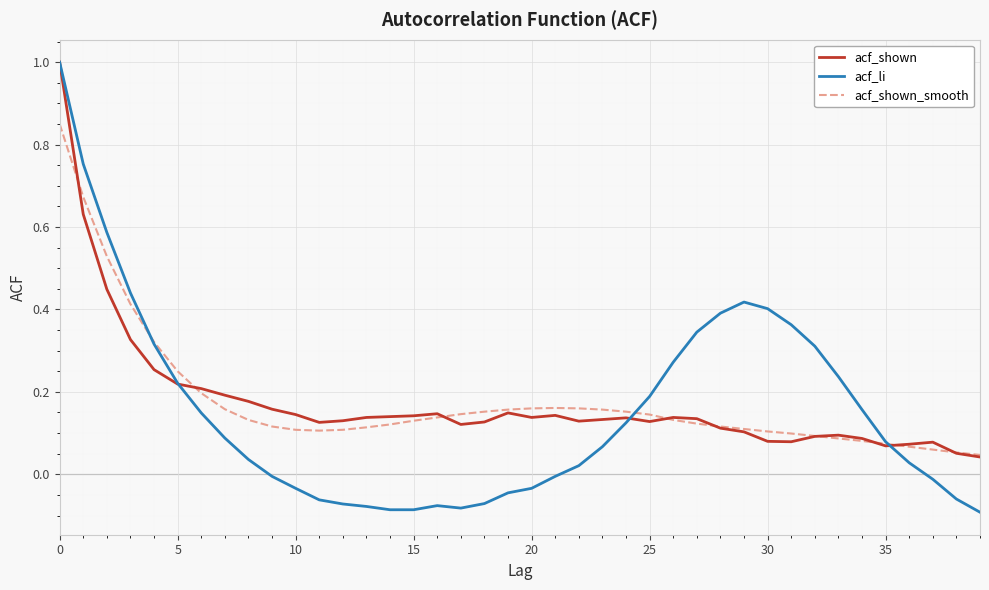

Which series has the widest spread of values?

acf_li